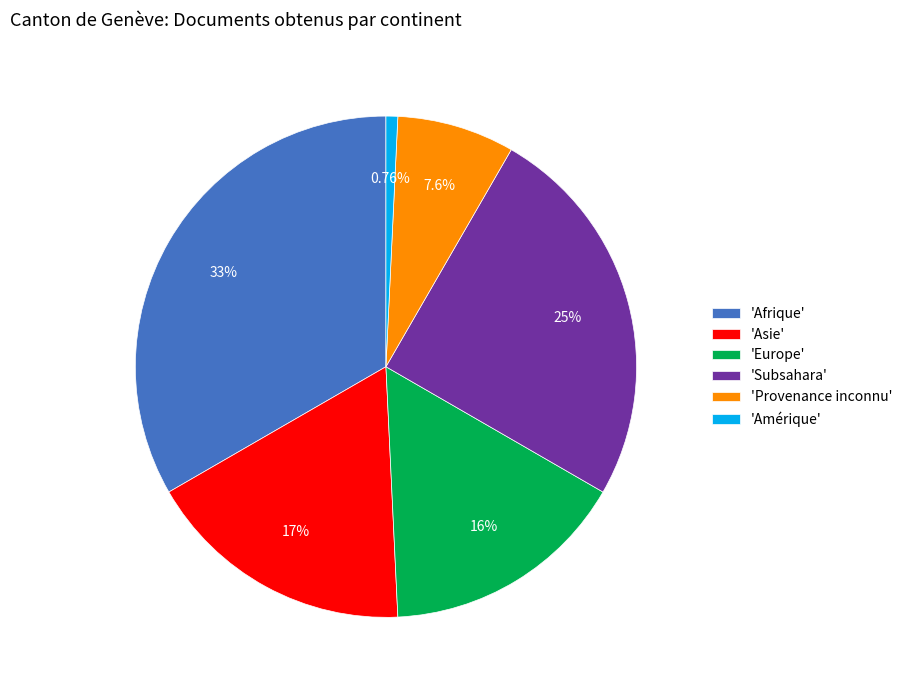

Does any single category account for the majority?

No